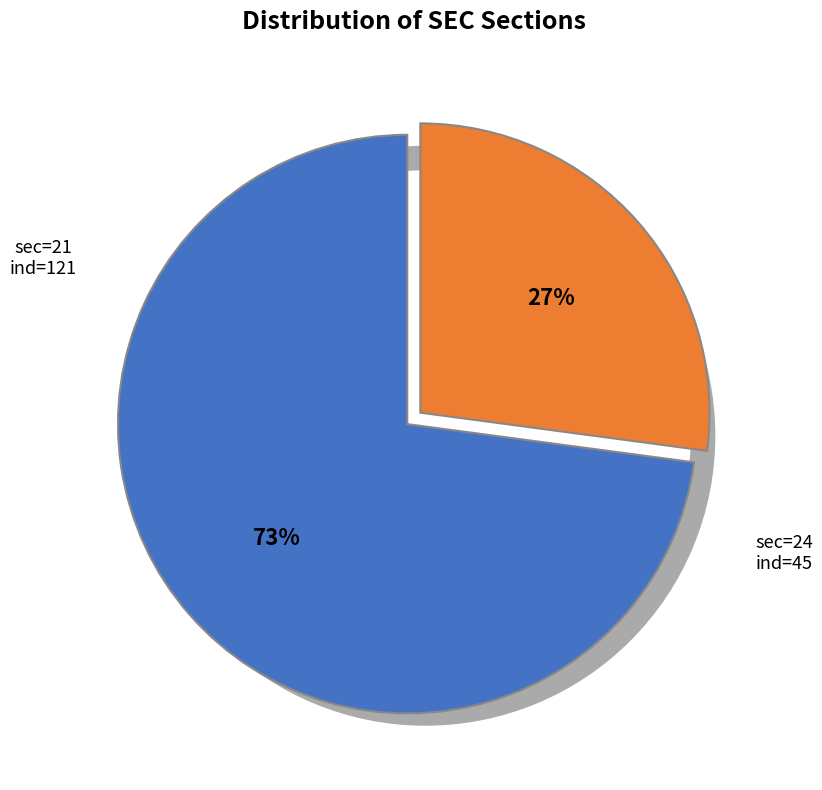

Is there any slice that represents more than half of the pie?

Yes